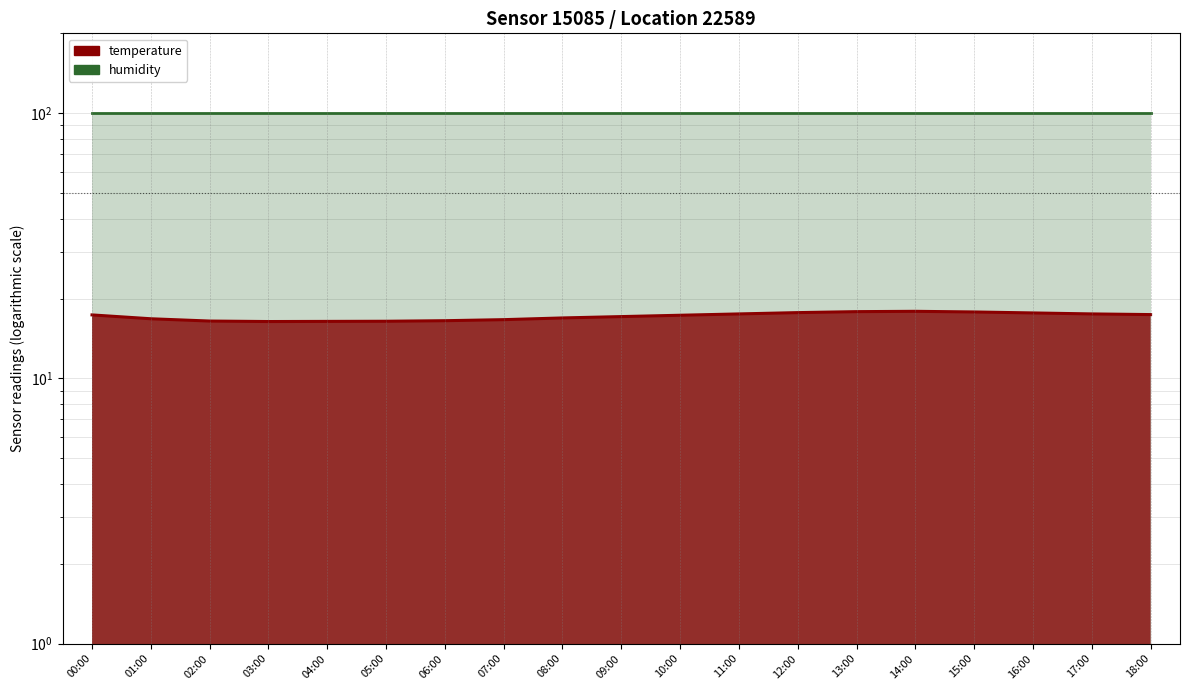

How many data points are less than 17?

8